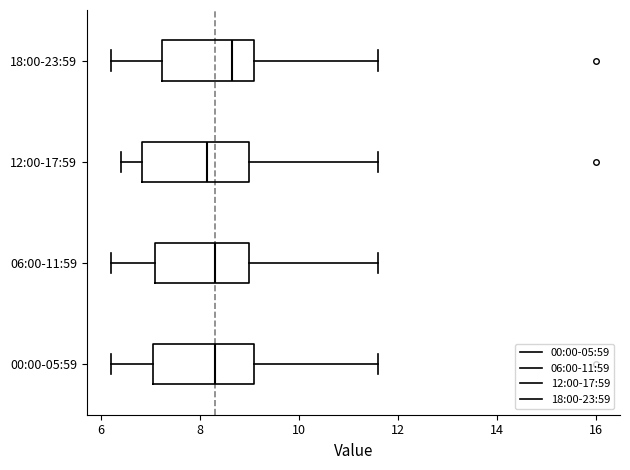

Where does the right whisker of the box for 06:00-11:59 end on the x-axis? The values are not printed on the chart, so give them approximately, as read against the axis.

11.6